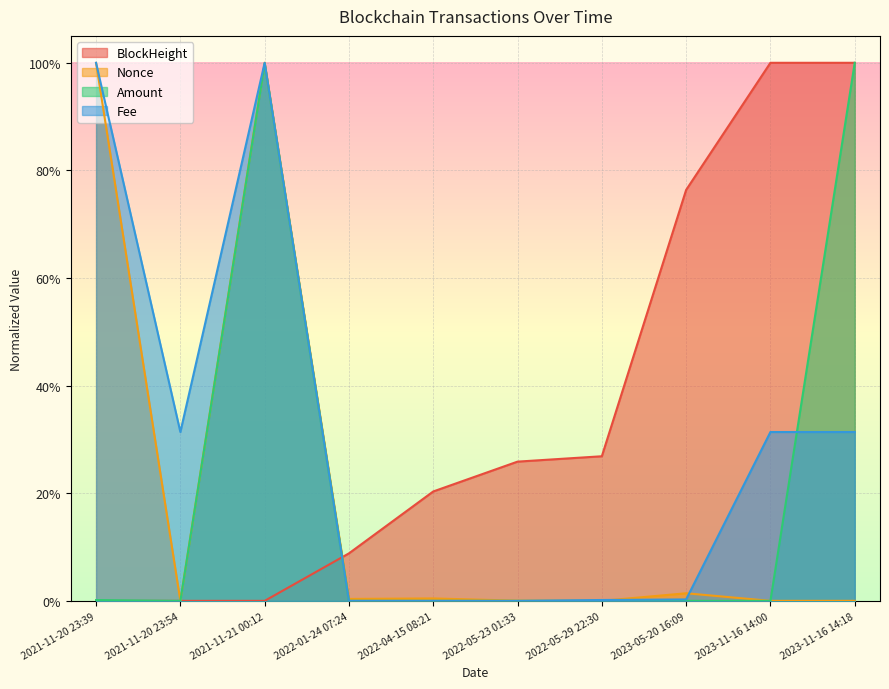

Reading left to right, list all the values displayed in this chart.

BlockHeight: 2021-11-20 23:39=0.0	2021-11-20 23:54=0.0	2021-11-21 00:12=0.0	2022-01-24 07:24=0.1	2022-04-15 08:21=0.2	2022-05-23 01:33=0.3	2022-05-29 22:30=0.3	2023-05-20 16:09=0.8	2023-11-16 14:00=1.0	2023-11-16 14:18=1.0
Nonce: 2021-11-20 23:39=1.0	2021-11-20 23:54=0.0	2021-11-21 00:12=1.0	2022-01-24 07:24=0.0	2022-04-15 08:21=0.0	2022-05-23 01:33=0.0	2022-05-29 22:30=0.0	2023-05-20 16:09=0.0	2023-11-16 14:00=0.0	2023-11-16 14:18=0.0
Amount: 2021-11-20 23:39=0.0	2021-11-20 23:54=0.0	2021-11-21 00:12=1.0	2022-01-24 07:24=0.0	2022-04-15 08:21=0.0	2022-05-23 01:33=0.0	2022-05-29 22:30=0.0	2023-05-20 16:09=0.0	2023-11-16 14:00=0.0	2023-11-16 14:18=1.0
Fee: 2021-11-20 23:39=1.0	2021-11-20 23:54=0.3	2021-11-21 00:12=1.0	2022-01-24 07:24=0.0	2022-04-15 08:21=0.0	2022-05-23 01:33=0.0	2022-05-29 22:30=0.0	2023-05-20 16:09=0.0	2023-11-16 14:00=0.3	2023-11-16 14:18=0.3